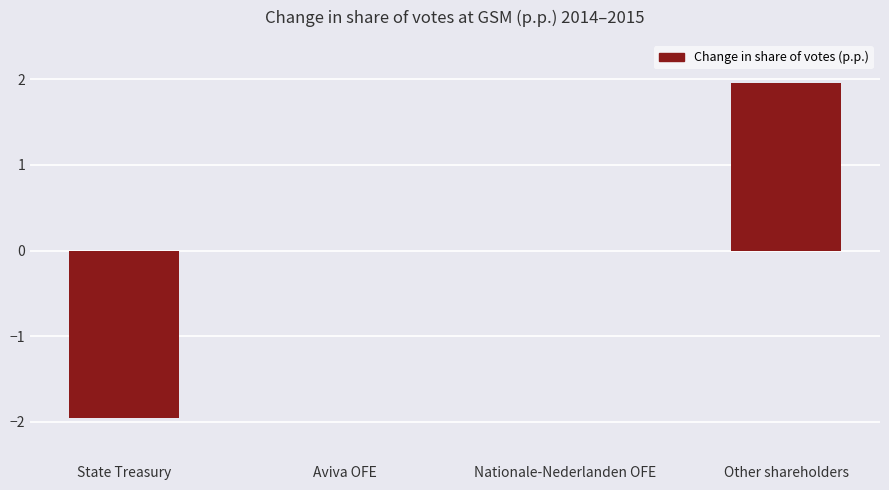

Which category has the highest value across all series?

Other shareholders